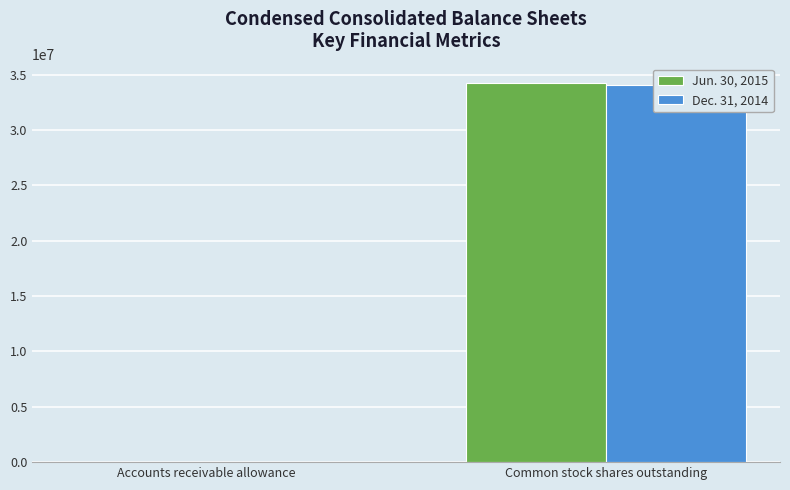

What value does the Jun. 30, 2015 series have at Accounts receivable allowance, to the nearest 100?

100